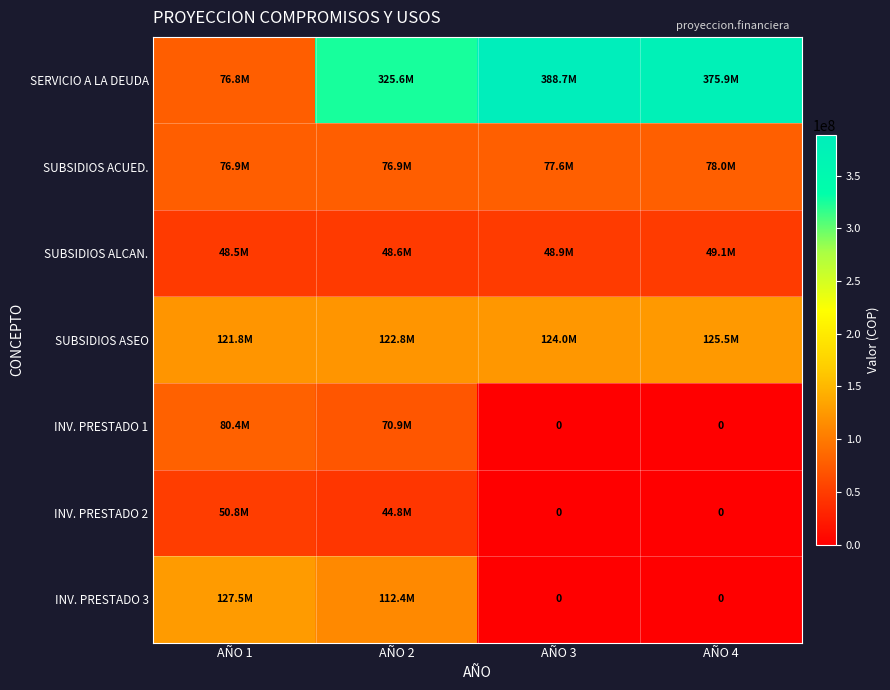

What is the sum of the SUBSIDIOS ALCAN. values at AÑO 4 and AÑO 3?

97975872.0